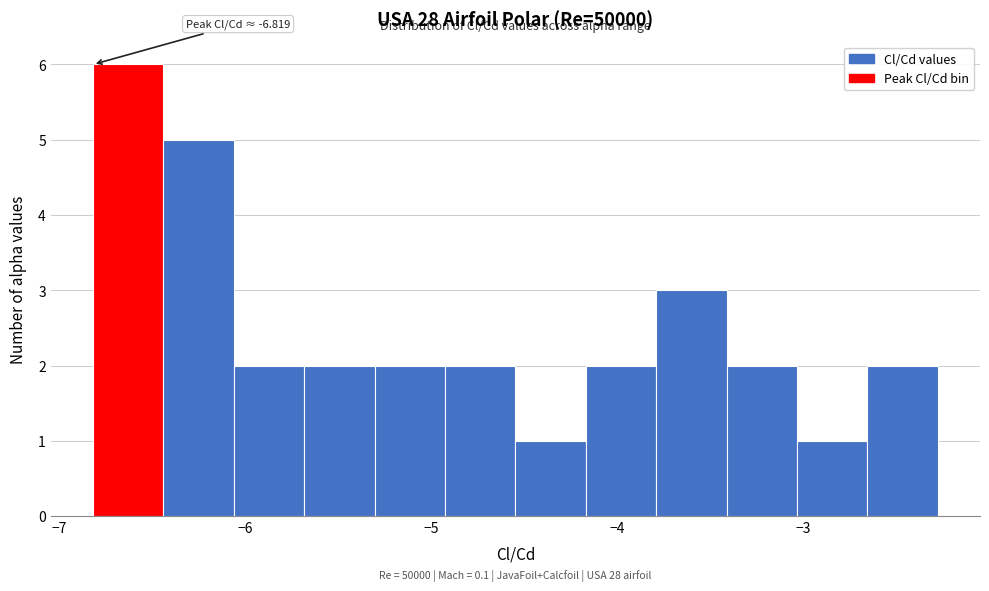

Around what value on the x-axis is the tallest bar? Give the approximate position of its centre, as read against the axis.

-6.6